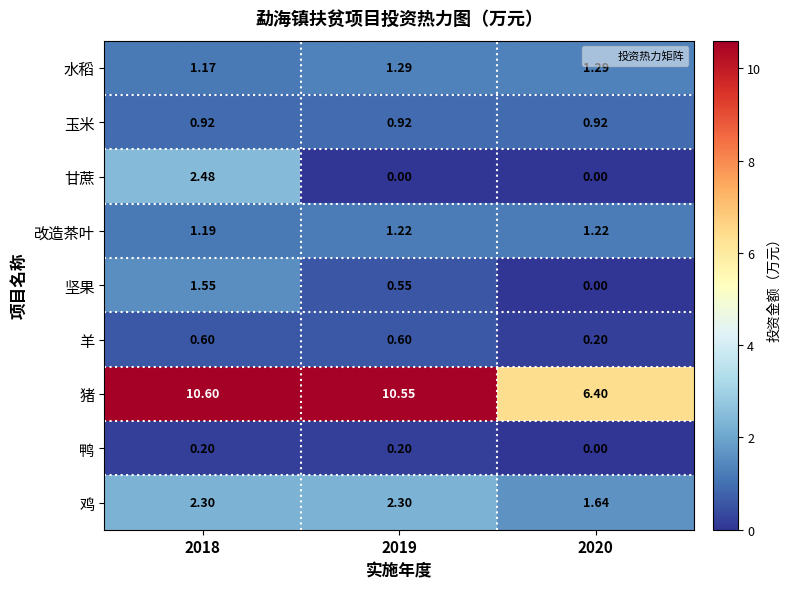

List the series in order of their peak value, lowest first.

鸭, 羊, 玉米, 改造茶叶, 水稻, 坚果, 鸡, 甘蔗, 猪